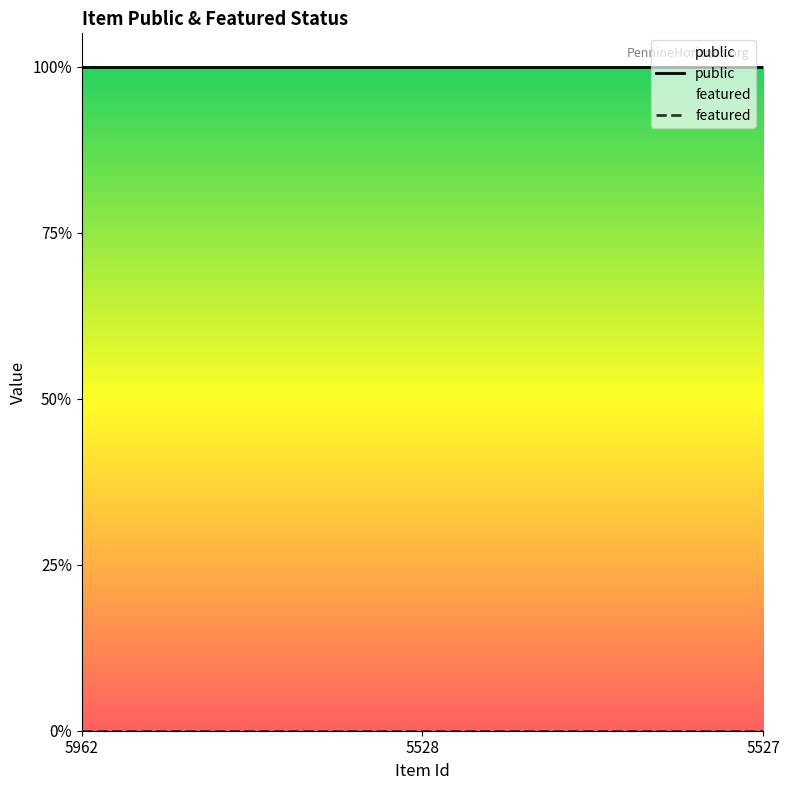

Does the chart display data point markers on the line(s)?

No